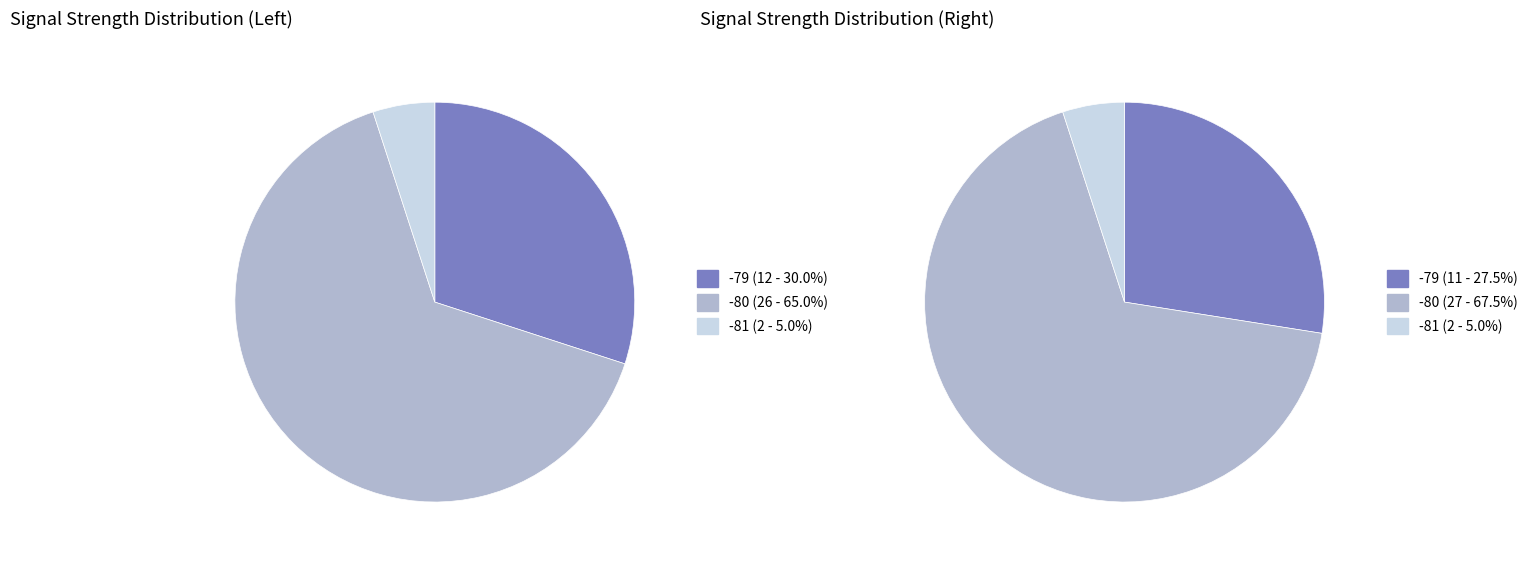

Is it true that 36 is 13% of the pie?

False